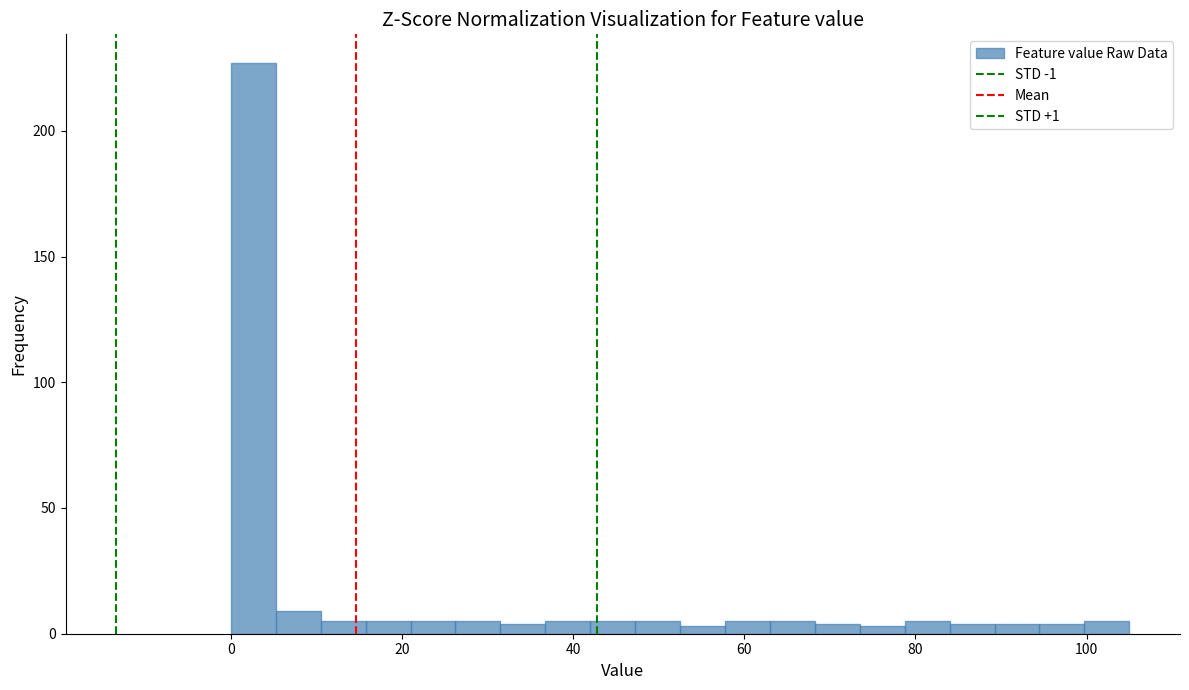

Around what value on the x-axis is the tallest bar? Give the approximate position of its centre, as read against the axis.

2